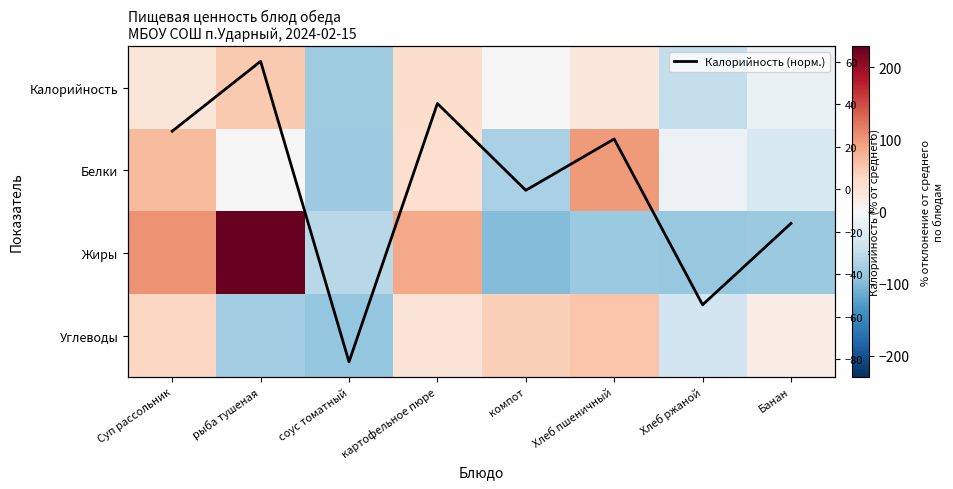

Is it true that Калорийность equals -0.4 at компот?

True